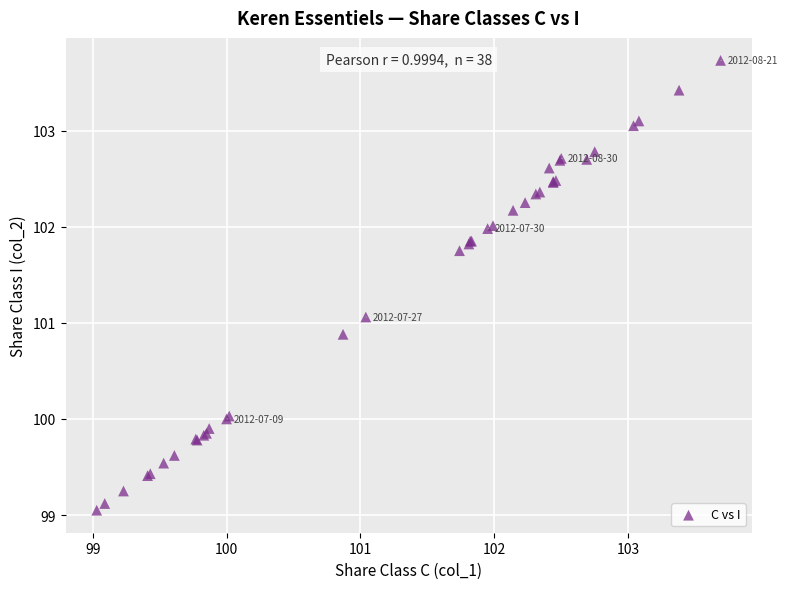

What Y value in the scatter plot is closest to 101?

101.1